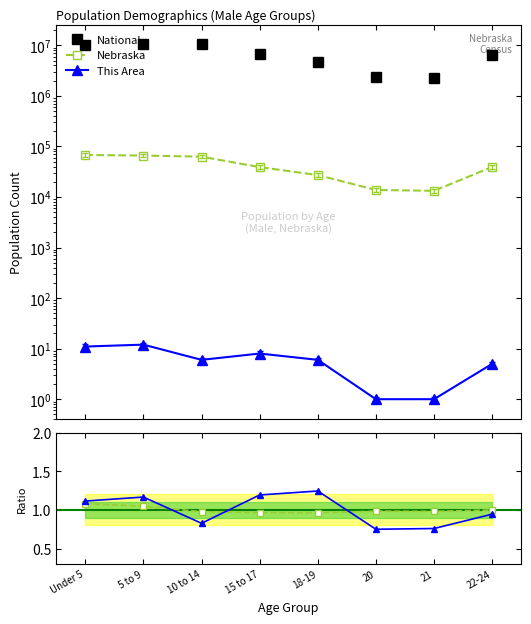

What is the label of the 5th point from the left?

18-19